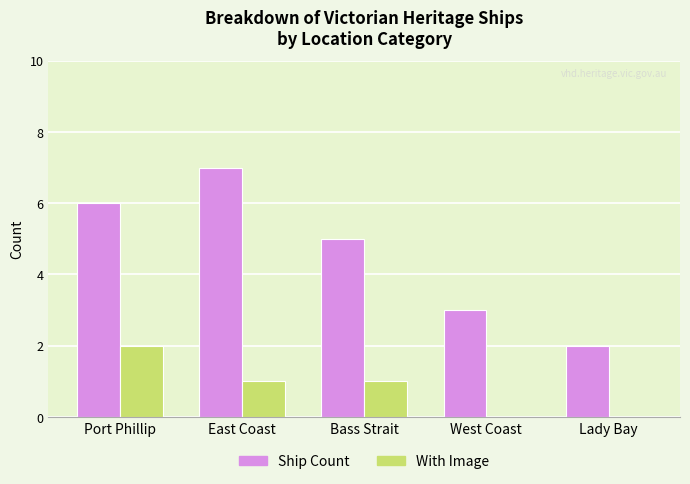

Which series has the largest total across all categories?

Ship Count